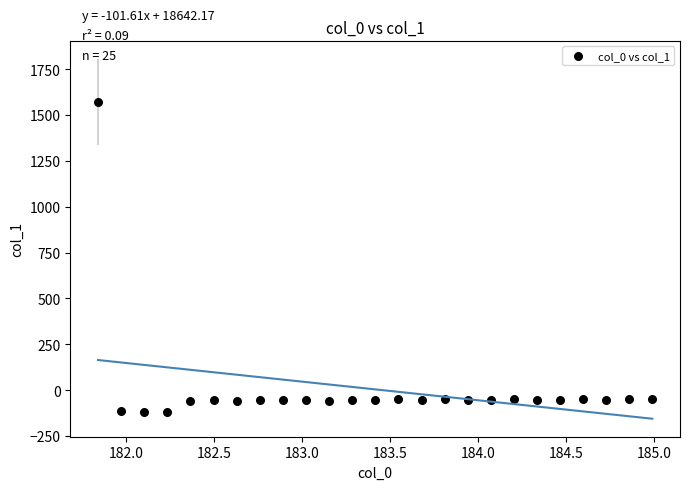

What is the range of X values (max minus min)?

3.1